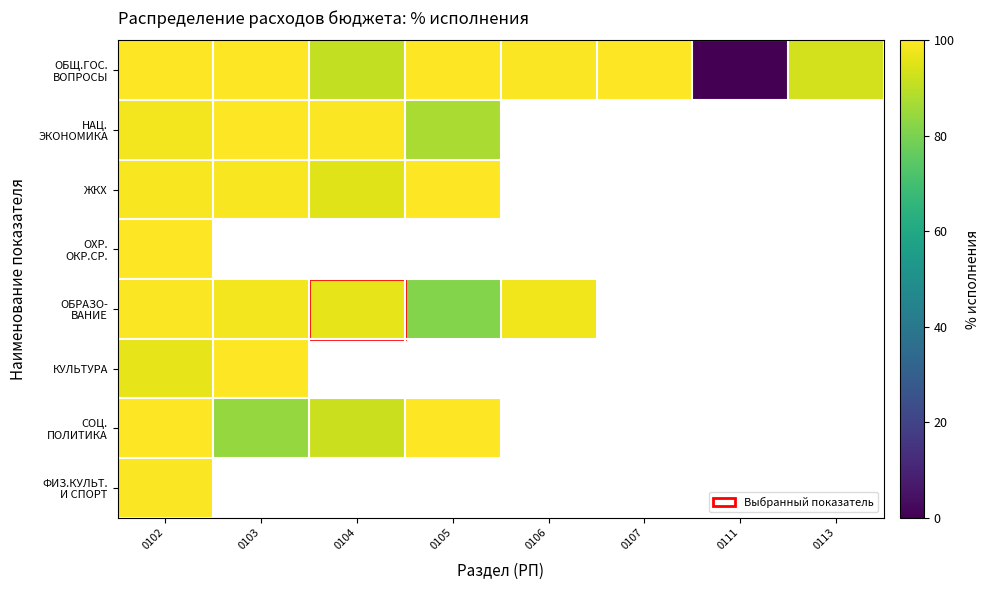

True or false: ОБЩ.ГОС. ВОПРОСЫ has a value of 93.2 at 0113.

True